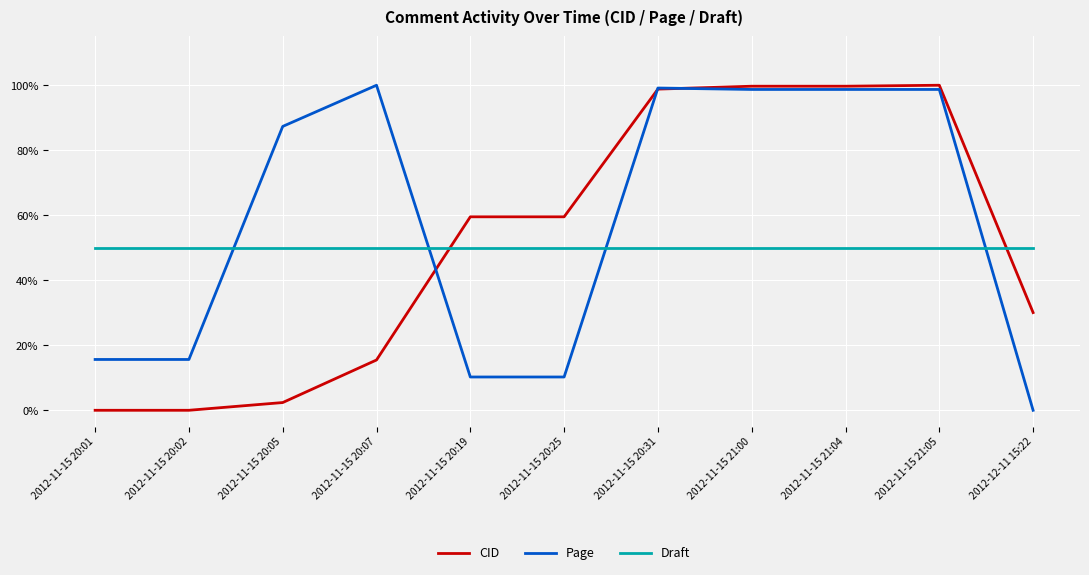

Does the chart have visible grid lines?

Yes